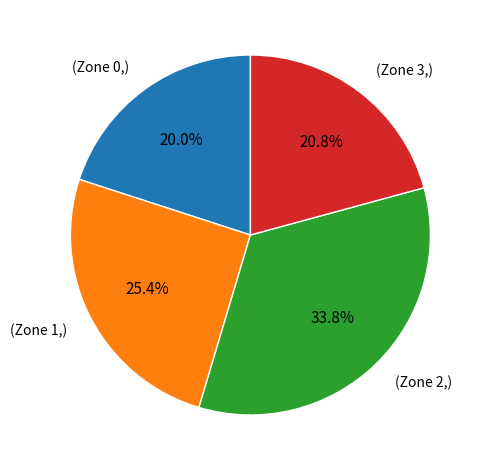

Is the sum of (Zone 2,) and (Zone 3,) greater than half?

Yes